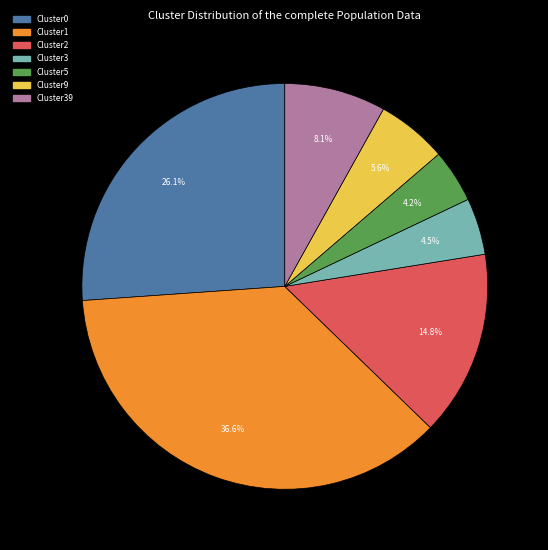

Is there any slice that represents more than half of the pie?

No